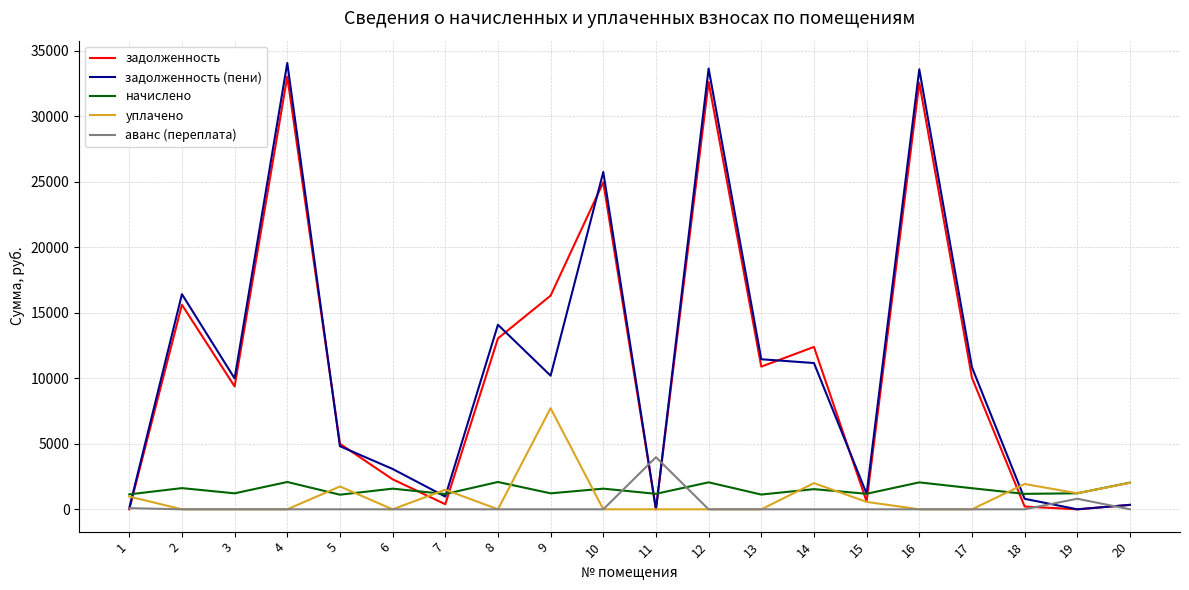

The value of аванс (переплата) at 18 is -1320.2. True or false?

False